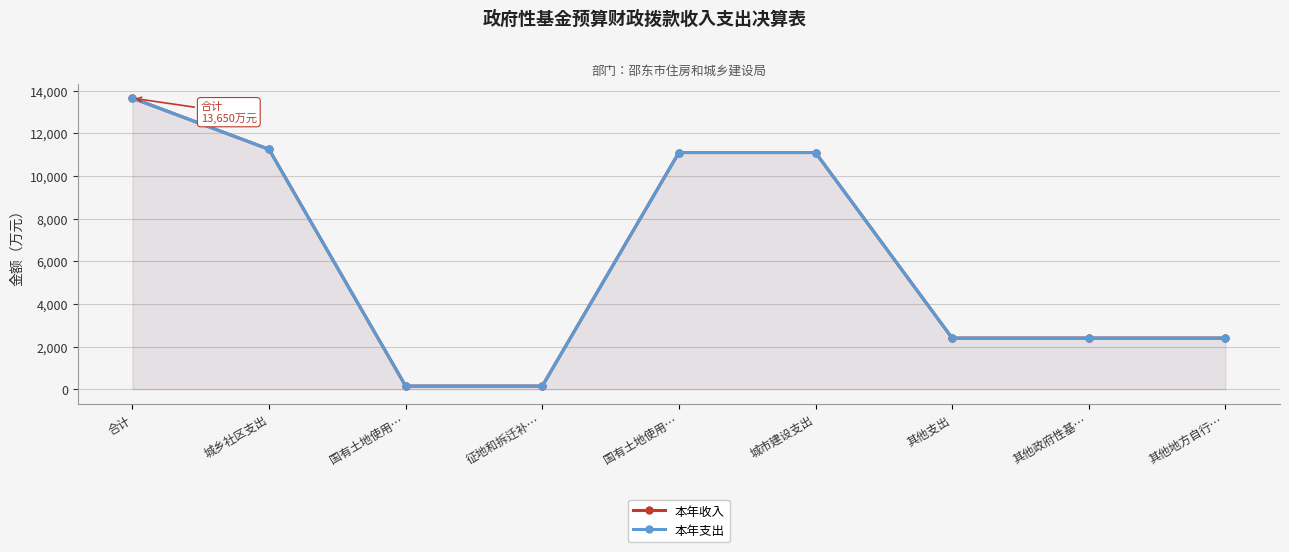

How many series are shown in this chart?

2